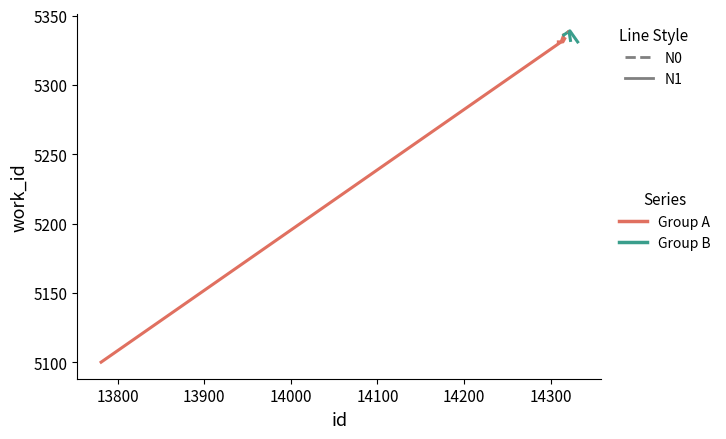

At which category does the chart reach its minimum across all series?

13781